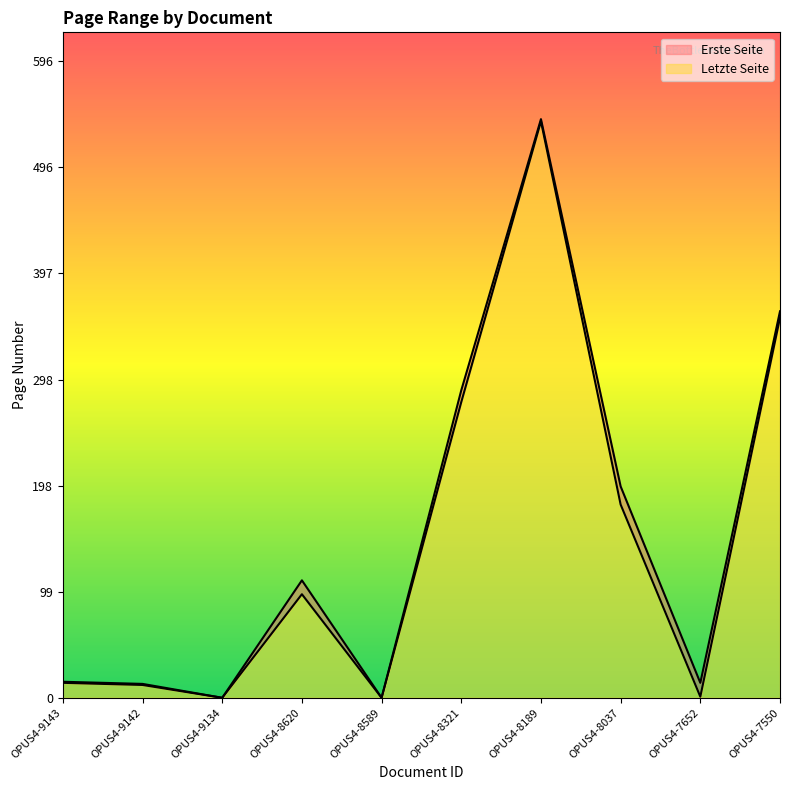

At which category is the sum across all series the highest?

OPUS4-8189